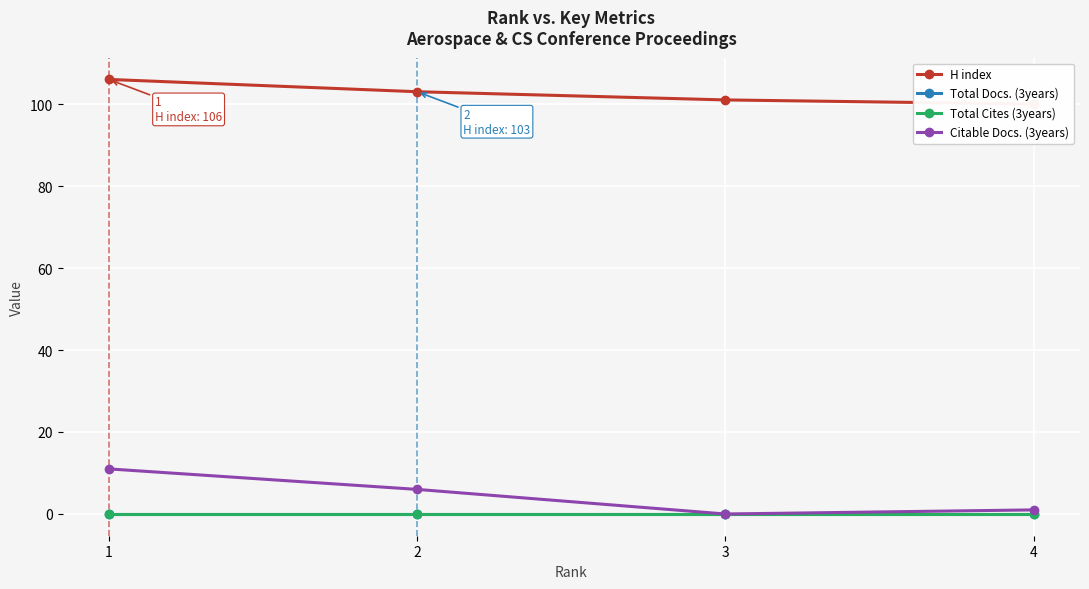

True or false: Total Docs. (3years) has more than 2 points higher than both neighbors.

False